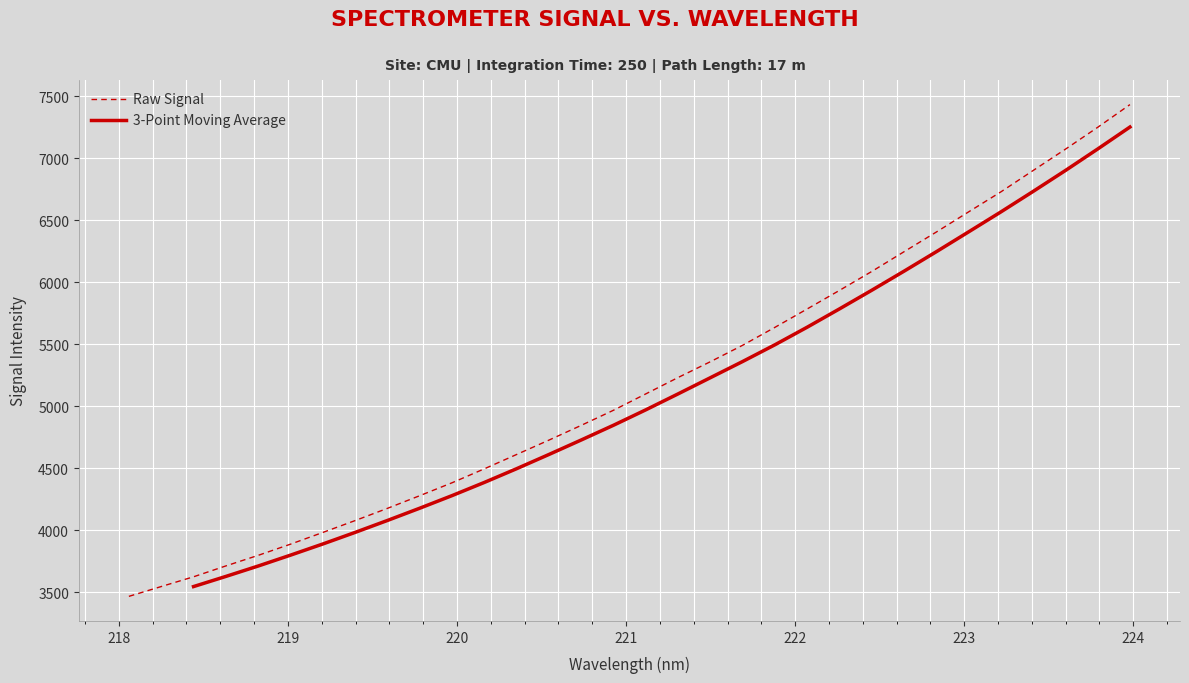

What is the change in value from 218.2508 to 218.442?

+78.6